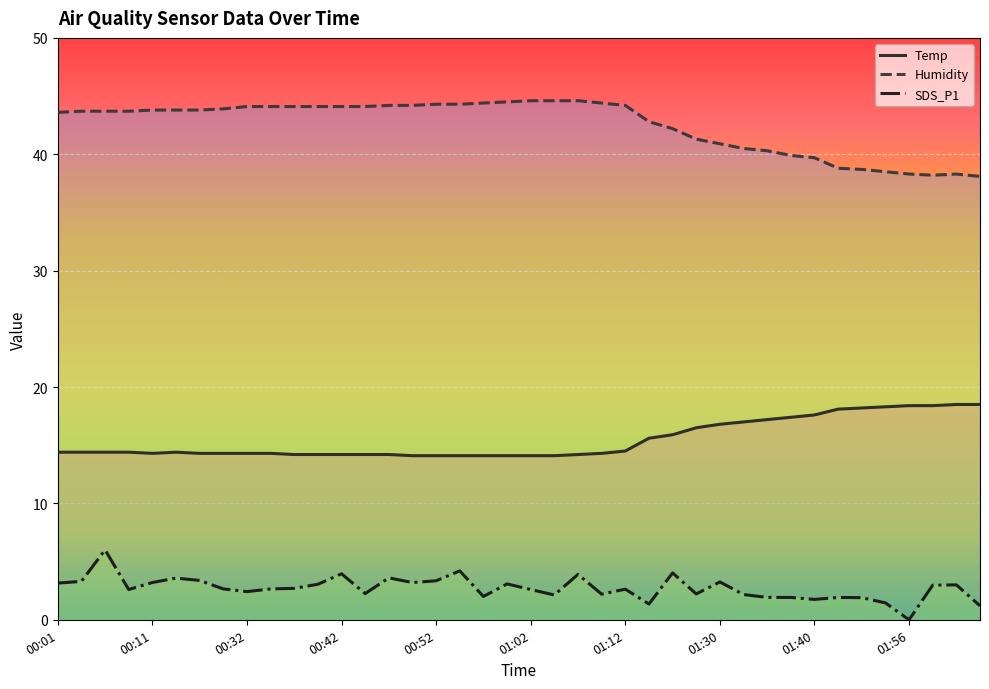

What is the minimum value for Temp?

14.1